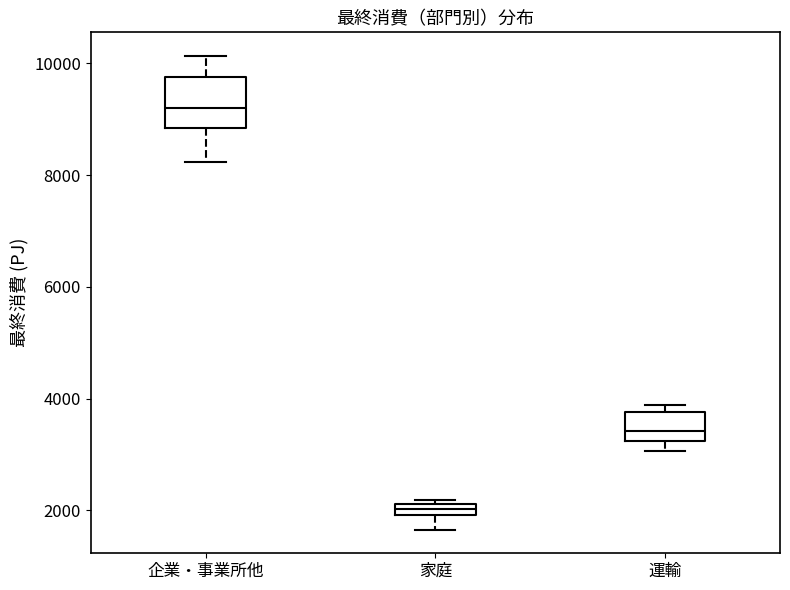

Which box's median line is the lowest?

家庭